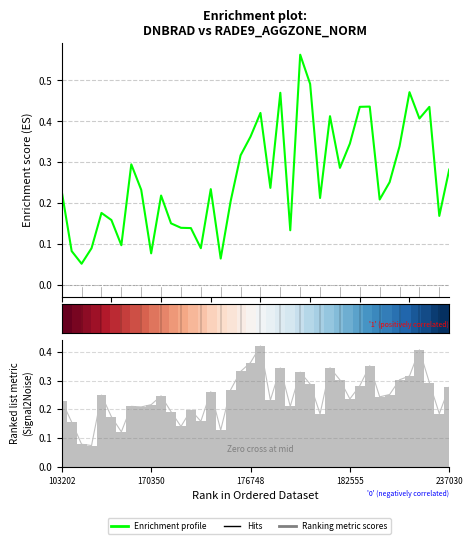

What is the lowest value of the Enrichment profile series?

0.1